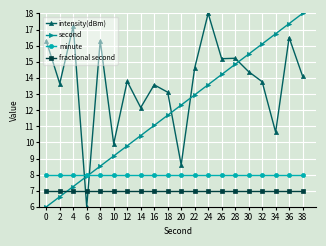

What is the sum of the minute values at 36 and 26?

16.0